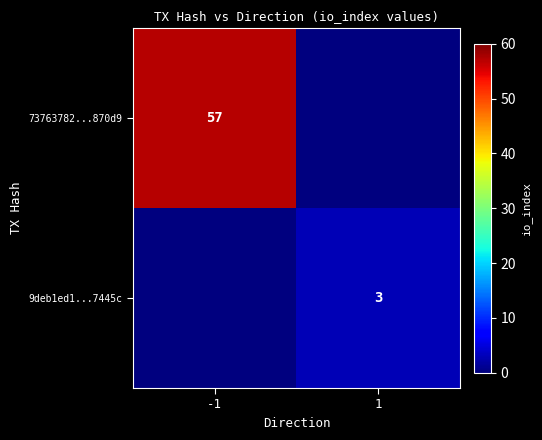

True or false: 73763782...870d9 has a value of 29 at -1.

False